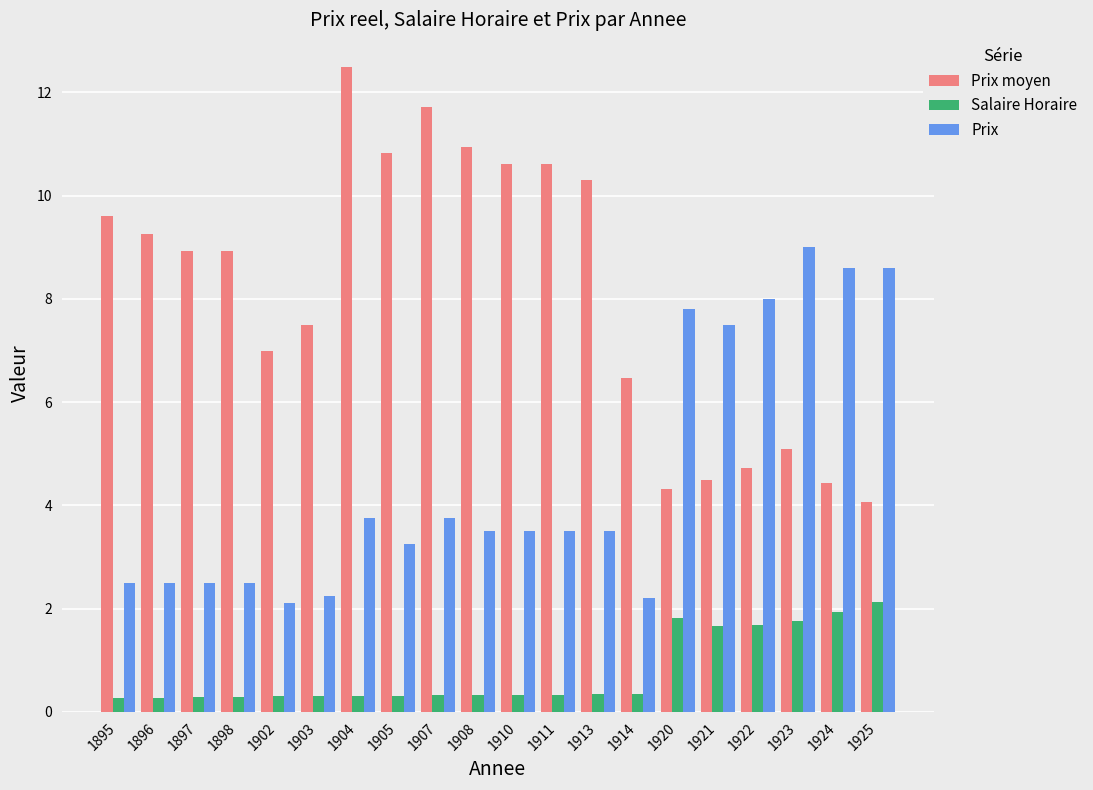

Where does the Prix series first go above 3?

1904